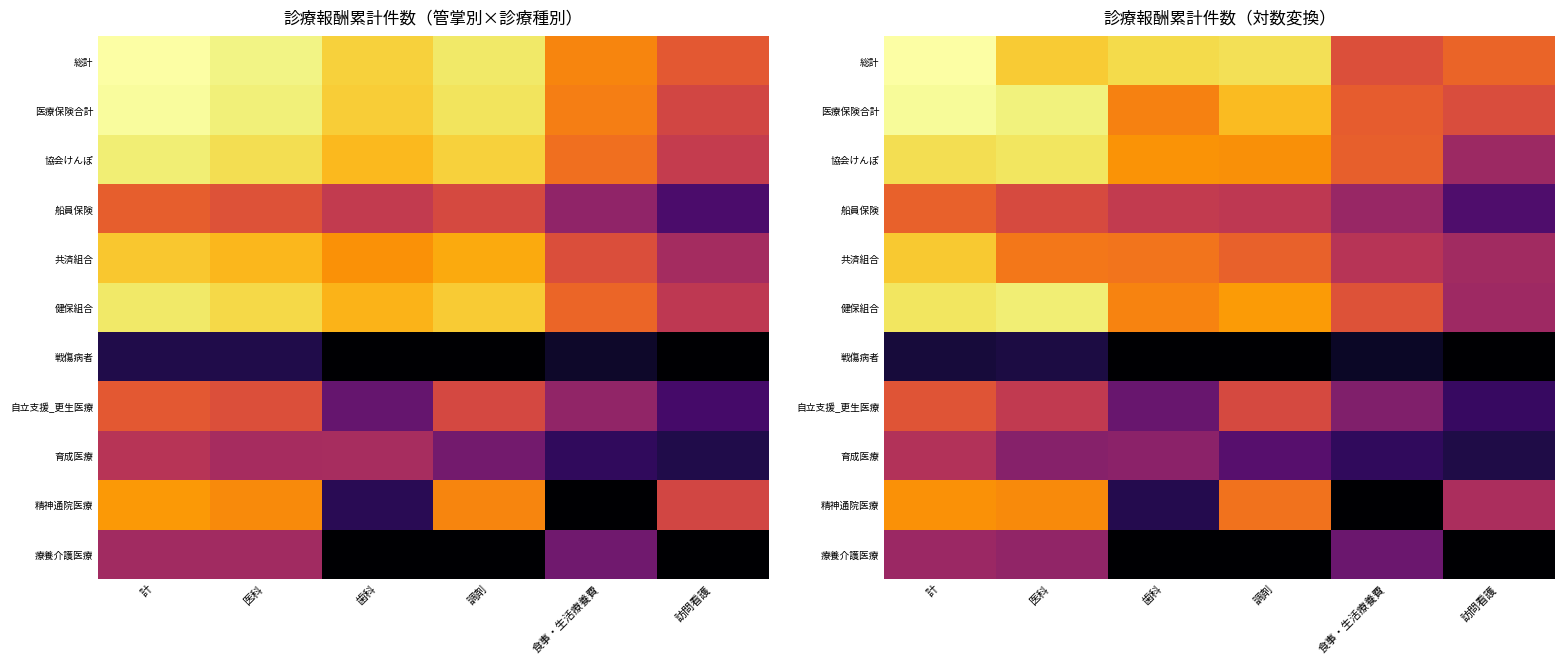

What is the sum of the 精神通院医療 values at 歯科 and 訪問看護?

11.8